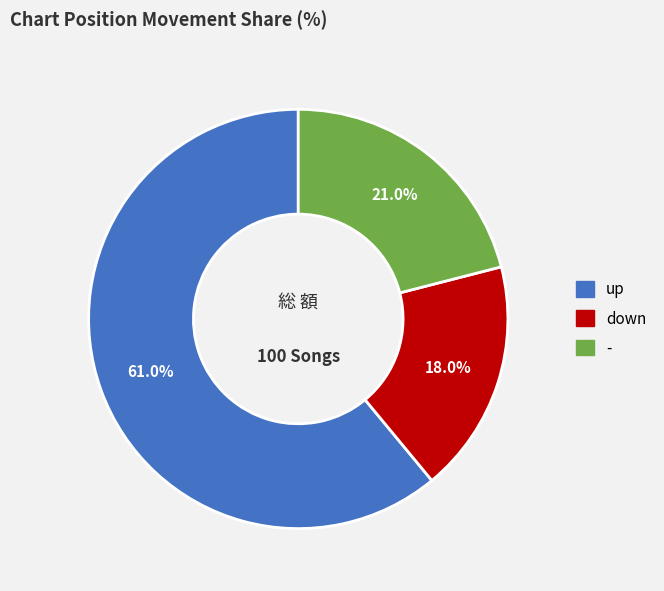

What percentage is NOT represented by -?

79.0%